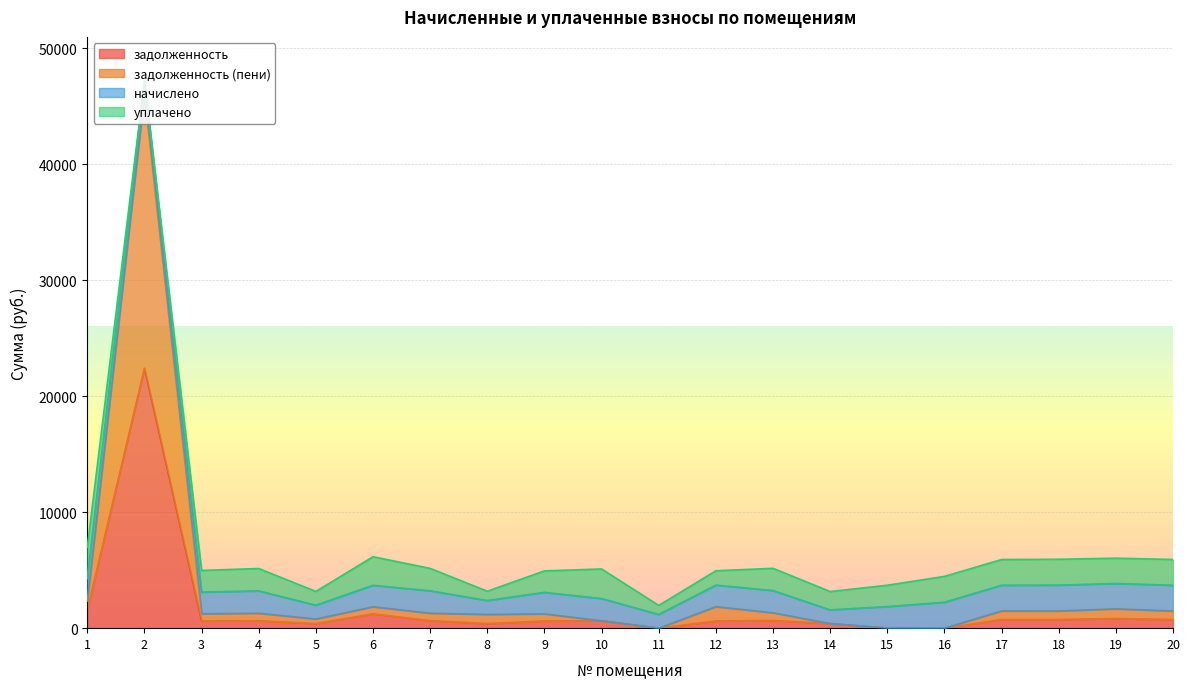

What is the maximum value for задолженность?

22408.8